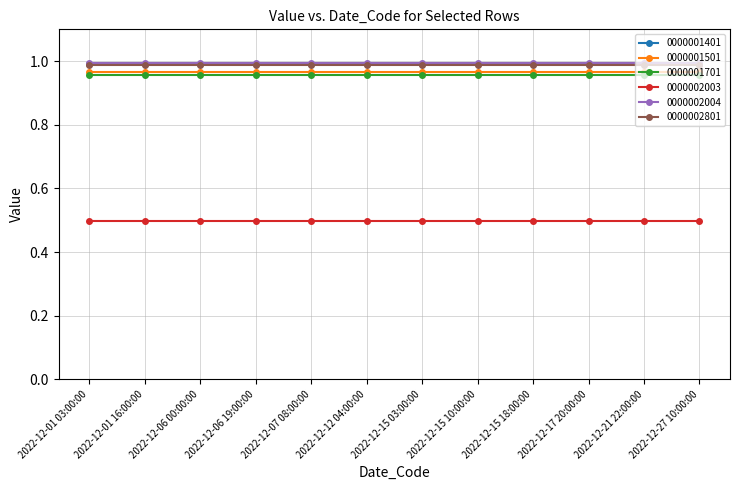

What is the difference between the highest and lowest values at 2022-12-06 19:00:00?

0.5